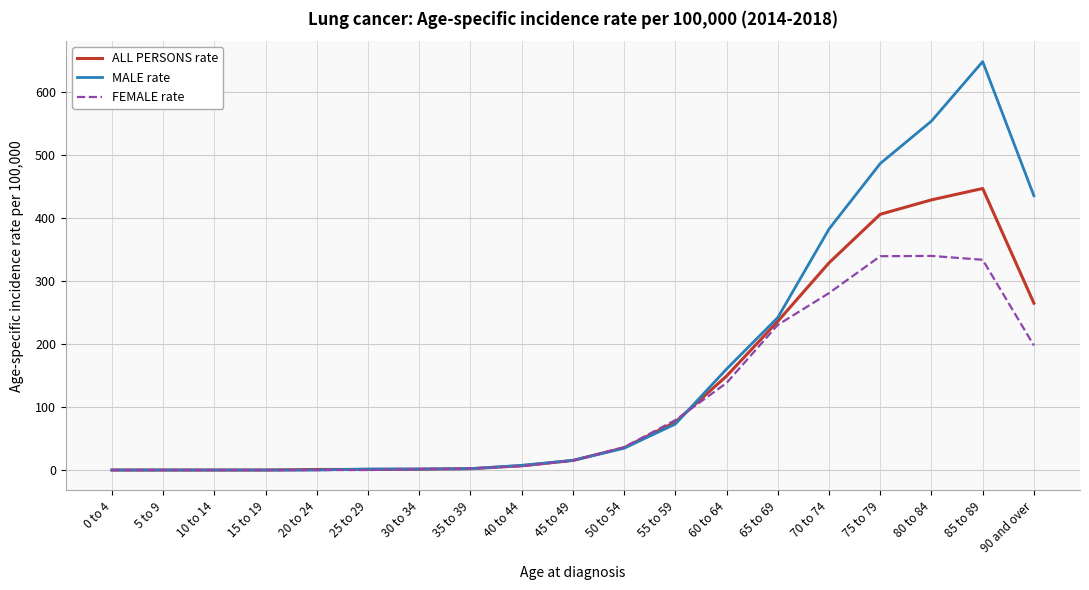

What are all the series names shown in the legend?

ALL PERSONS rate, MALE rate, FEMALE rate